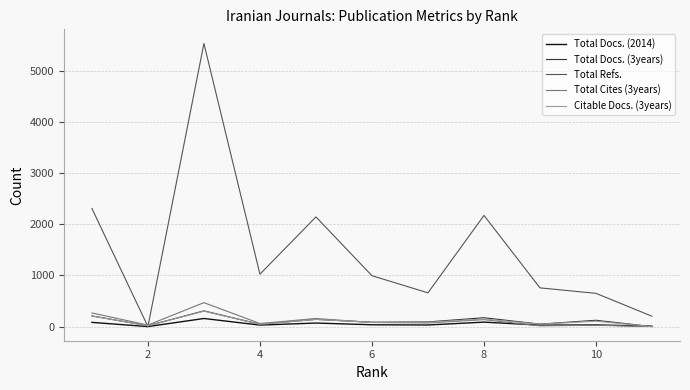

Which series has the widest spread of values?

Total Refs.